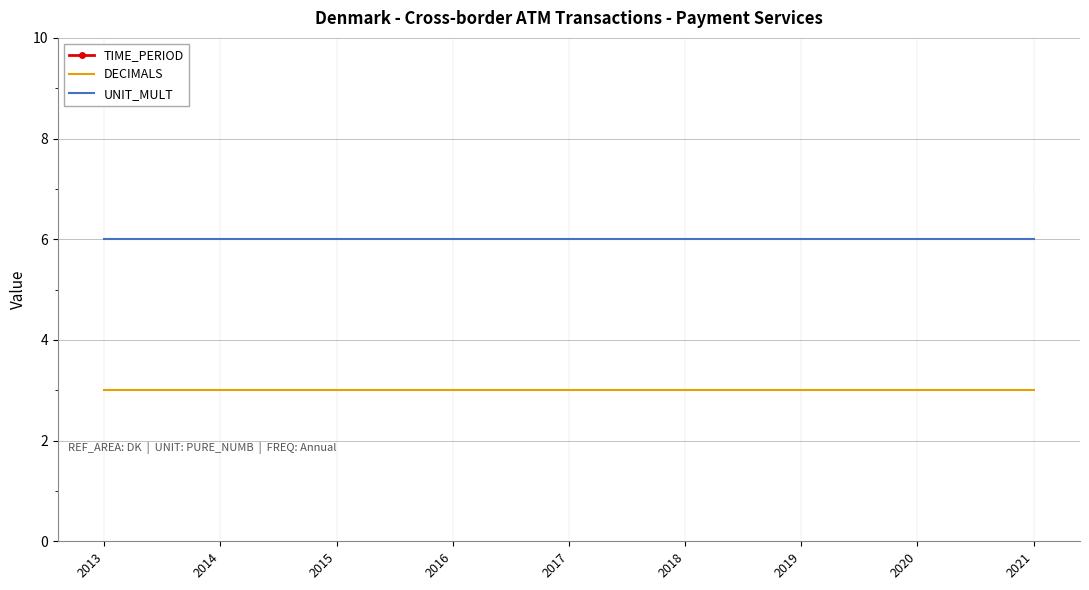

Is it true that DECIMALS equals 3 at 2021?

True